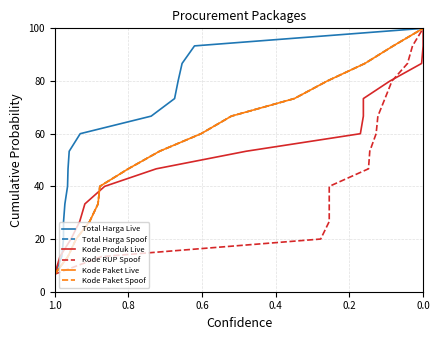

What is the label of the 10th point from the right?

1.0